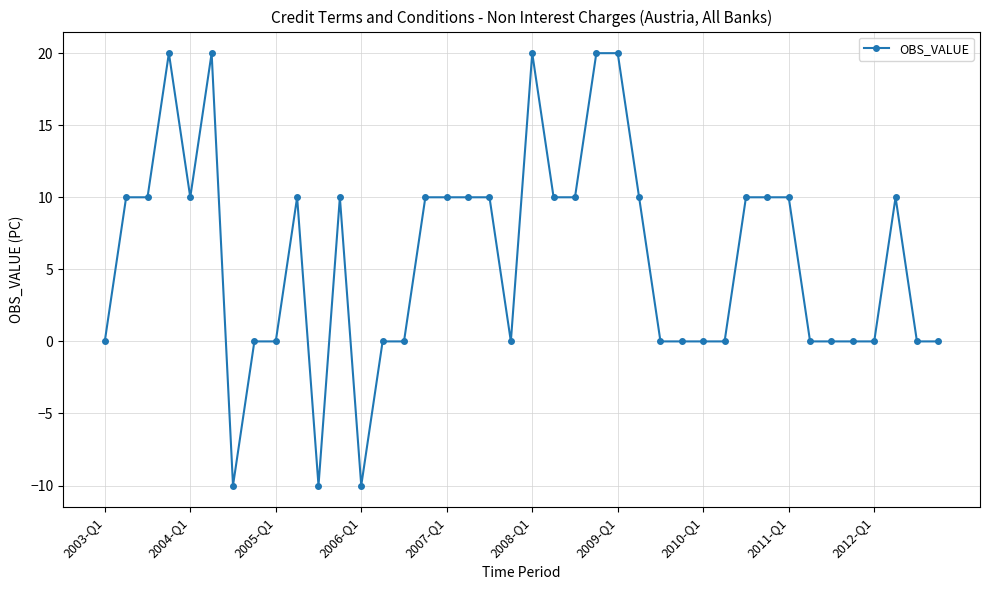

What is the difference between the second highest and minimum values?

30